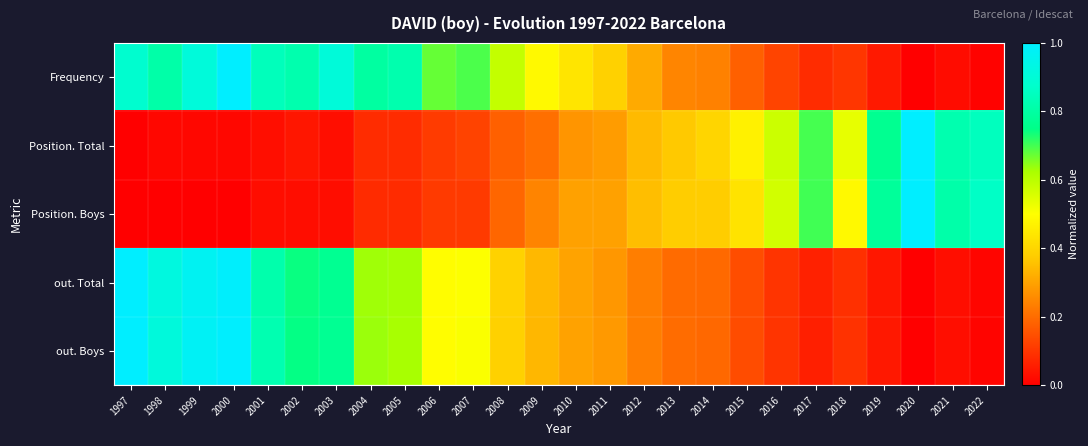

Rank the series at 2018 from highest to lowest value.

Position. Total, Position. Boys, Frequency, out. Boys, out. Total